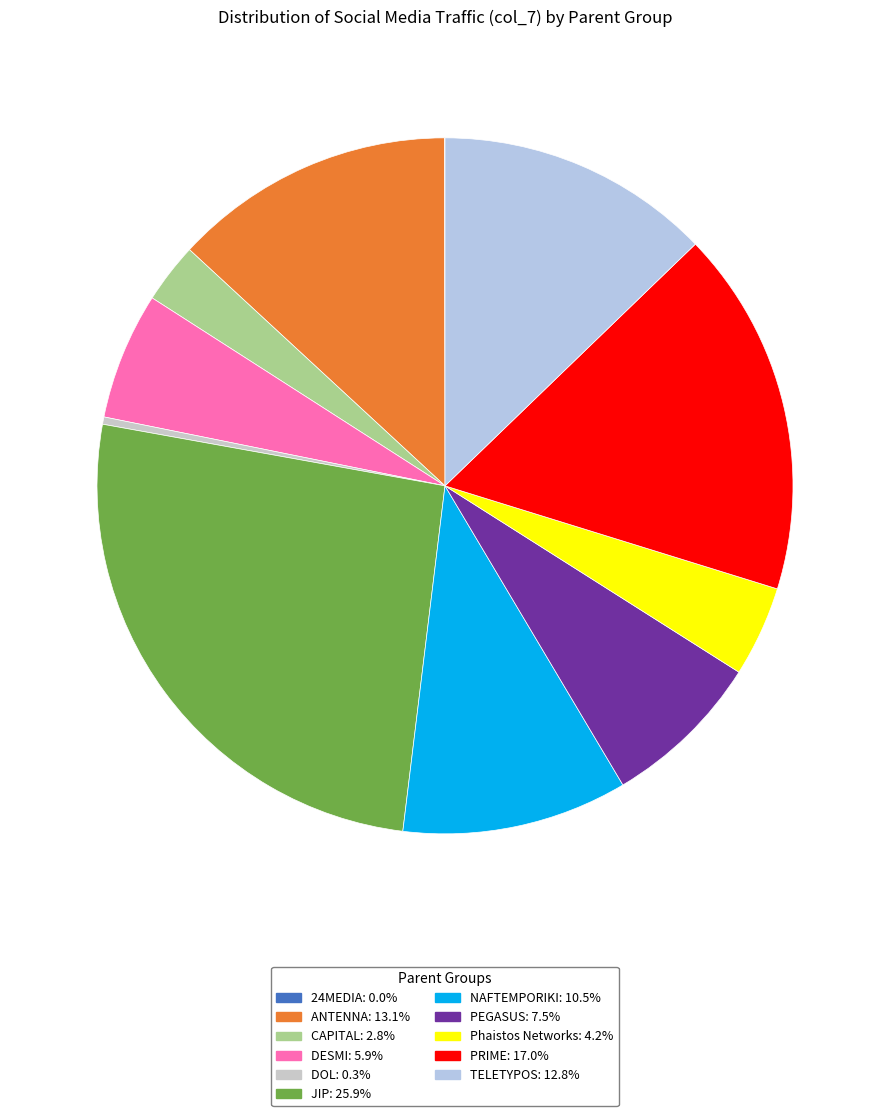

Is there any slice that represents more than half of the pie?

No